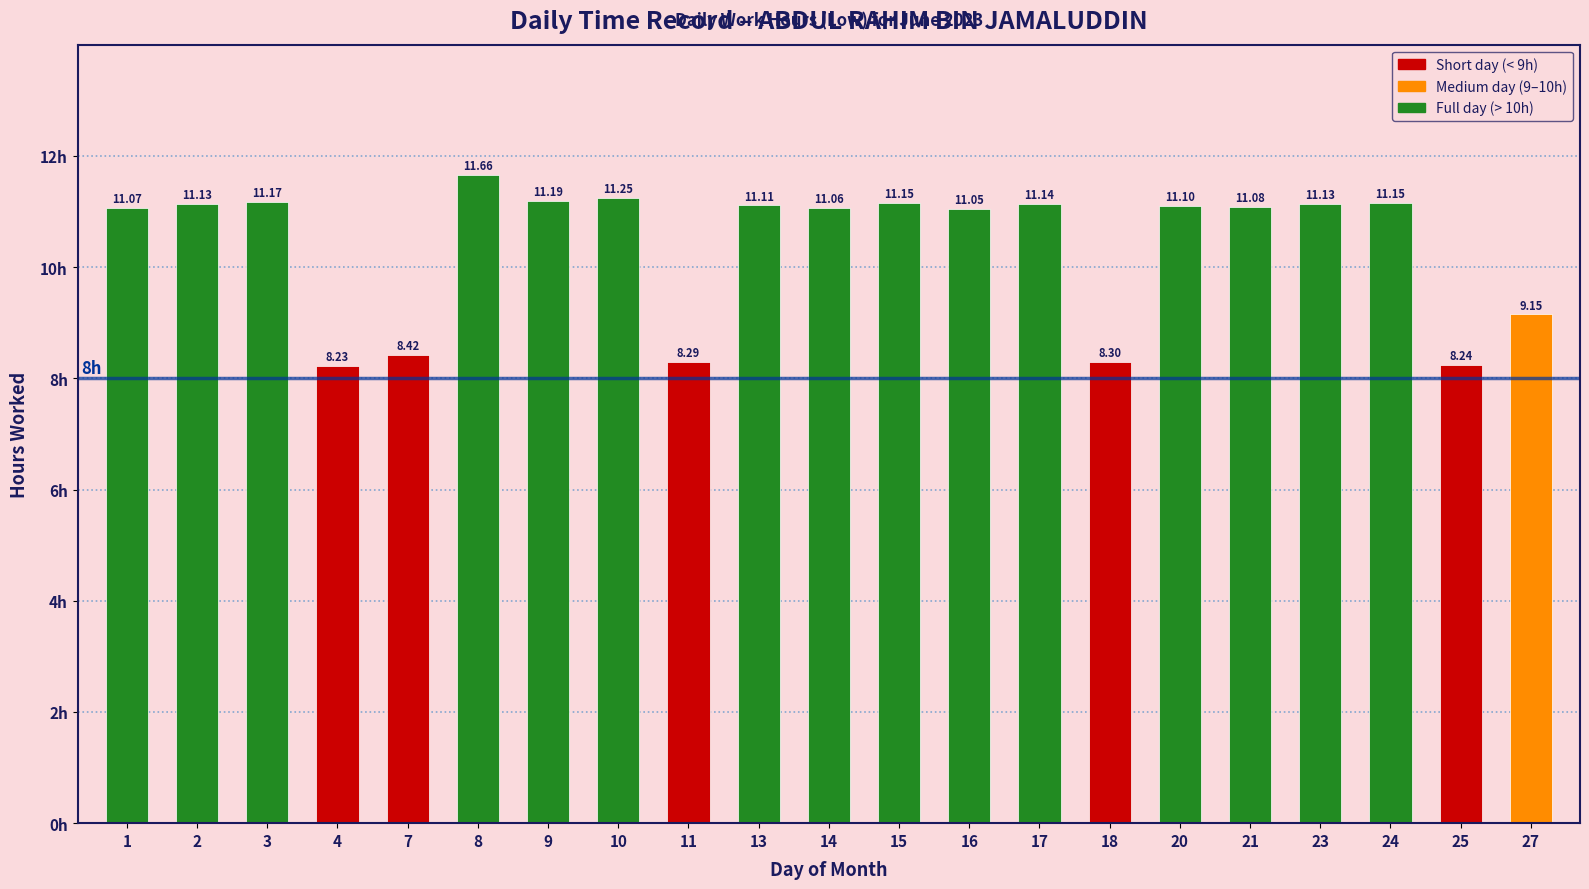

What is the average value?

10.4